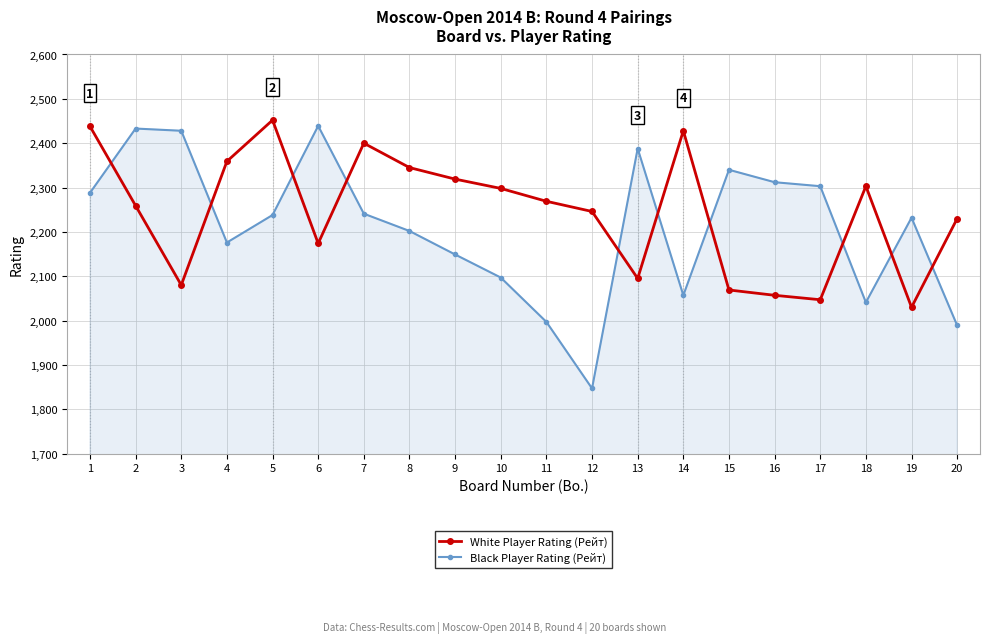

Rank the series at 20 from highest to lowest value.

White Player Rating (Рейт), Black Player Rating (Рейт)